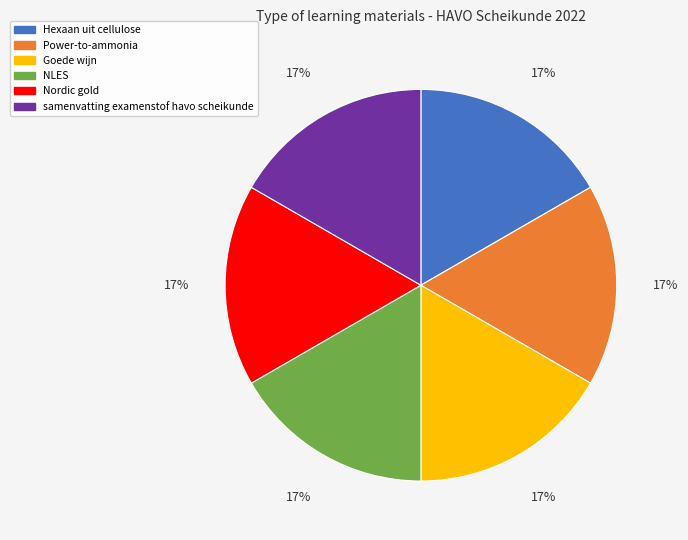

True or false: NLES accounts for 17% of the total.

True